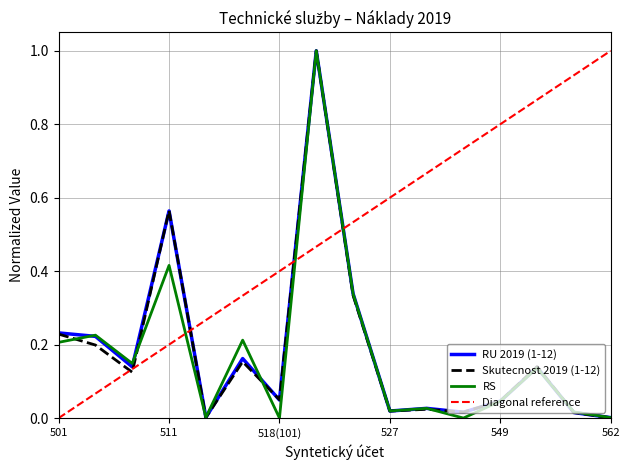

The Skutecnost 2019 (1-12) series shows 0.0 at 548. True or false?

False